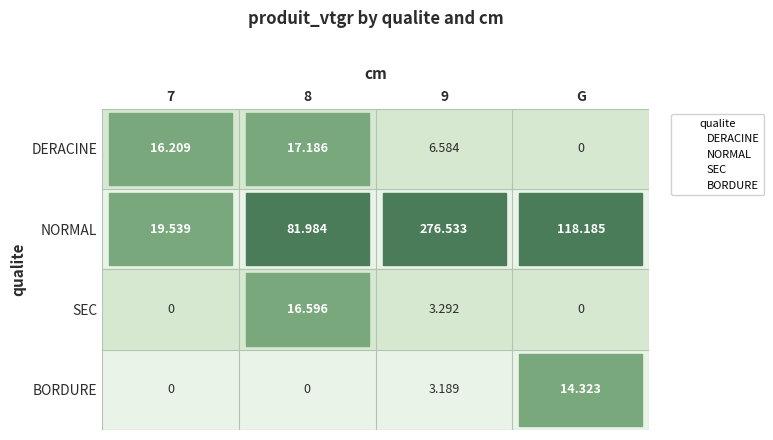

What are all the series names shown in the legend?

DERACINE, NORMAL, SEC, BORDURE